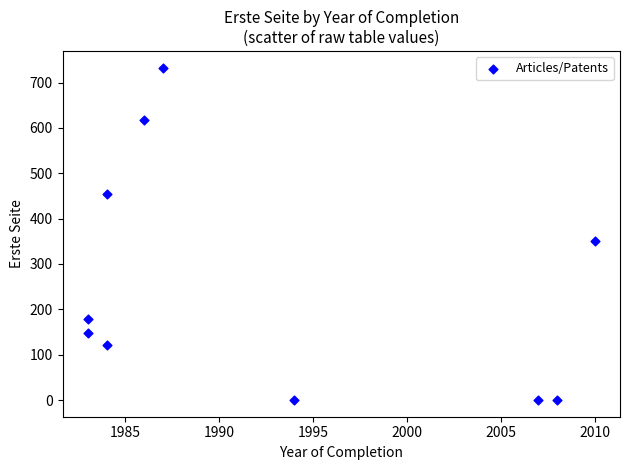

What Y value in the scatter plot is closest to 366?

350